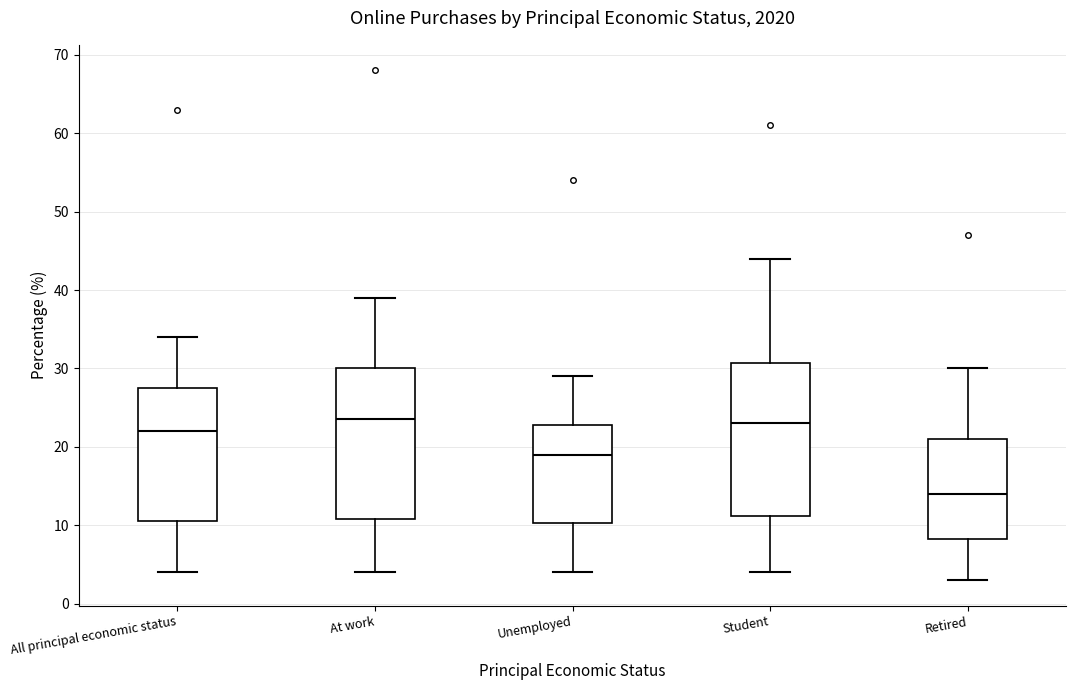

Where is the lower edge of the box for Retired on the y-axis? The values are not printed on the chart, so give them approximately, as read against the axis.

8